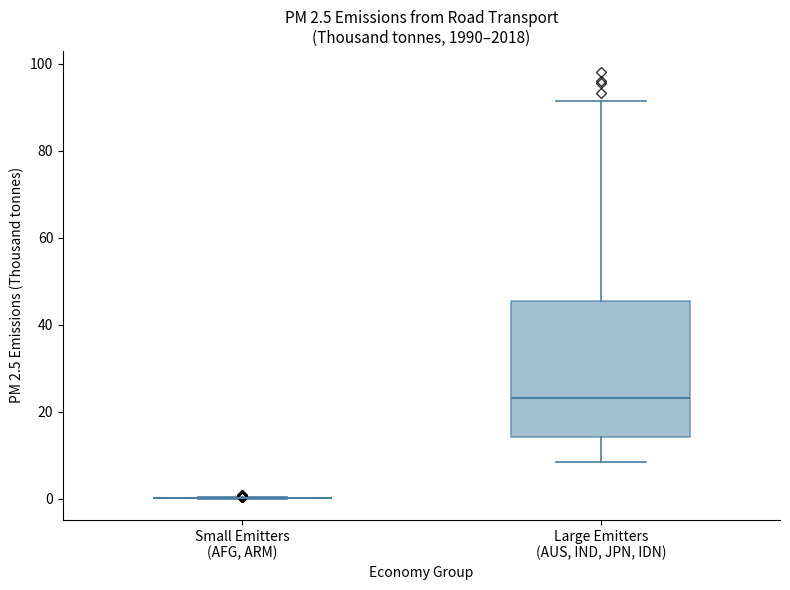

Which box is the tallest, from its lower edge to its upper edge?

Large Emitters (AUS, IND, JPN, IDN)